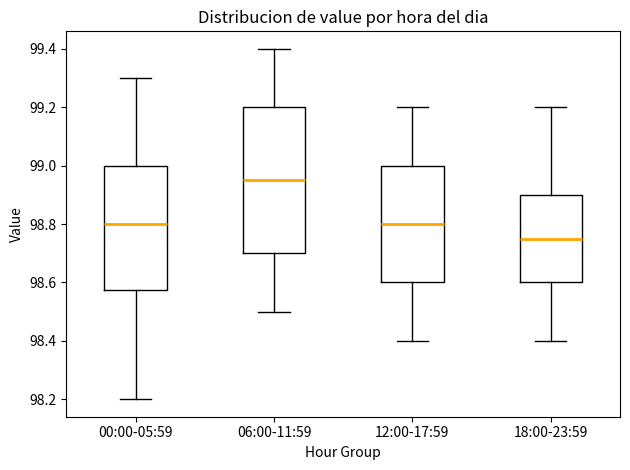

Reading left to right, transcribe this box plot: for each box, give where its median line is, the range the box spans, and where its two whiskers end, as read against the y-axis. The values are not printed on the chart, so give them approximately, as read against the axis.

00:00-05:59: median 98.80, box 98.58 to 99.00, whiskers 98.20 to 99.30
06:00-11:59: median 98.96, box 98.70 to 99.20, whiskers 98.50 to 99.40
12:00-17:59: median 98.80, box 98.60 to 99.00, whiskers 98.40 to 99.20
18:00-23:59: median 98.76, box 98.60 to 98.90, whiskers 98.40 to 99.20